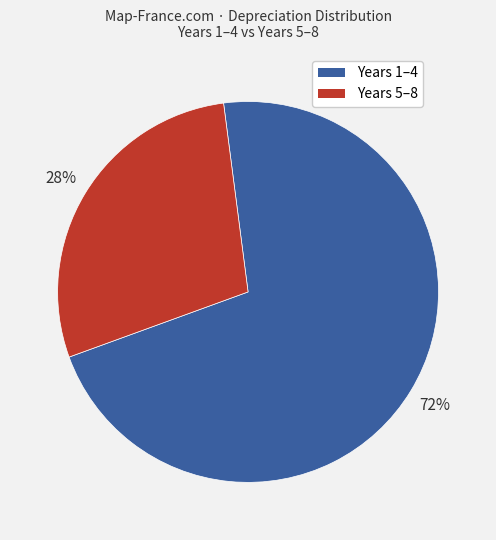

How many segments does this pie chart have?

2